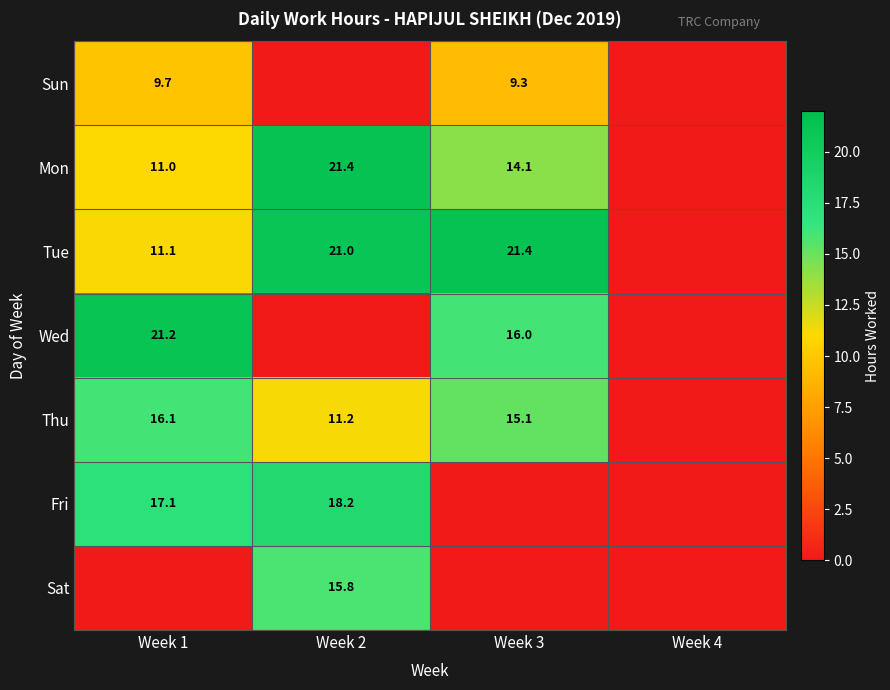

The value of Sun at Week 1 is 9.7. True or false?

True